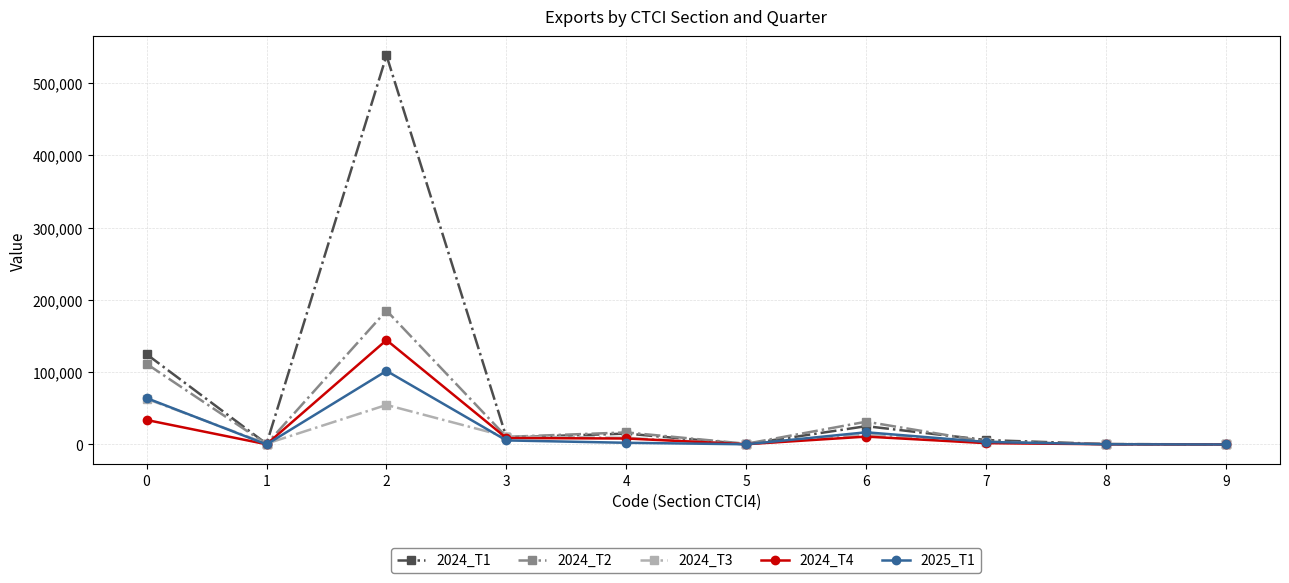

Which series has the largest total across all categories?

2024_T1